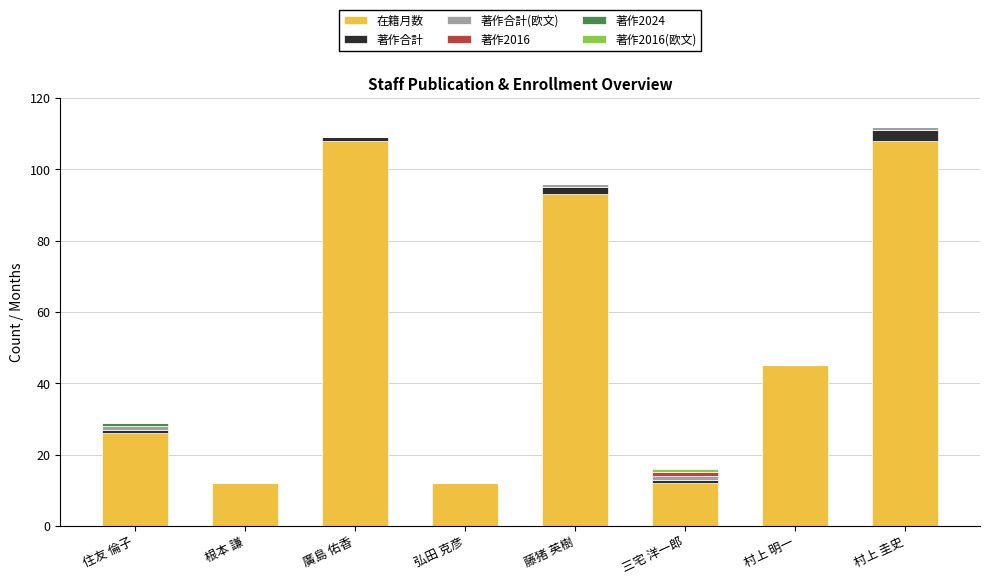

At which label is 在籍月数 closest to 60?

村上 明一